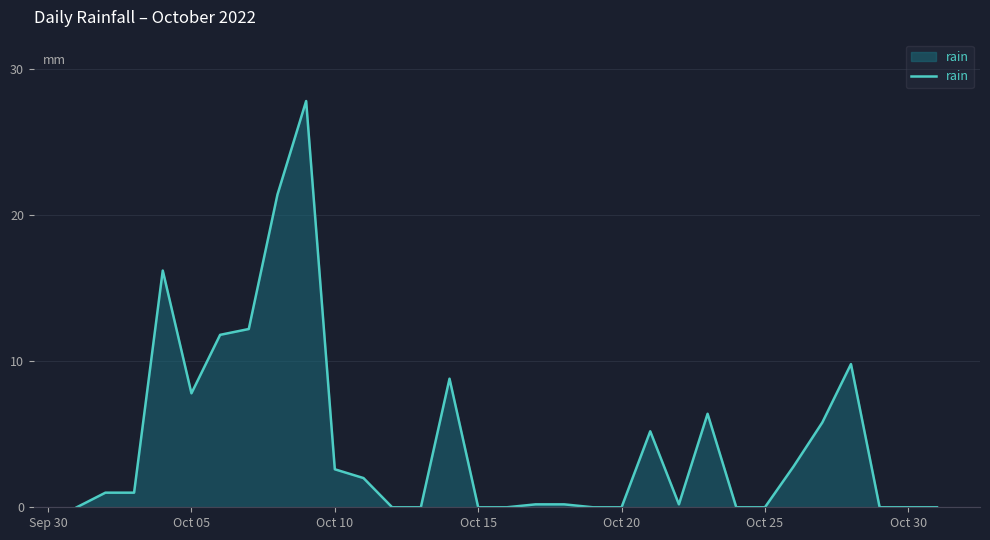

How many lines are shown in the chart?

1